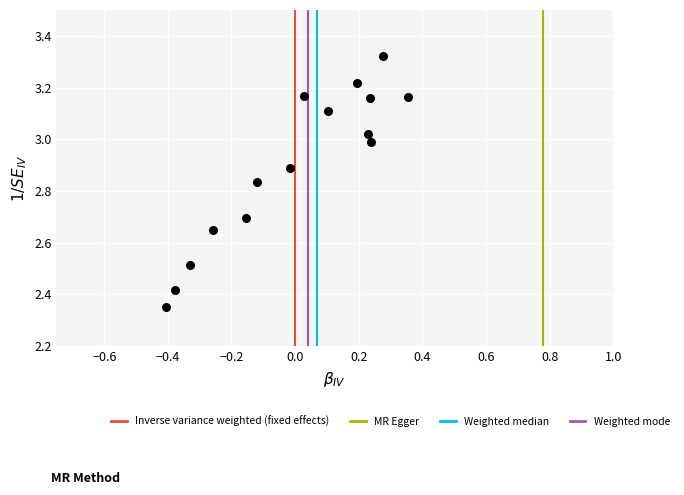

What is the range of Y values (max minus min)?

1.0